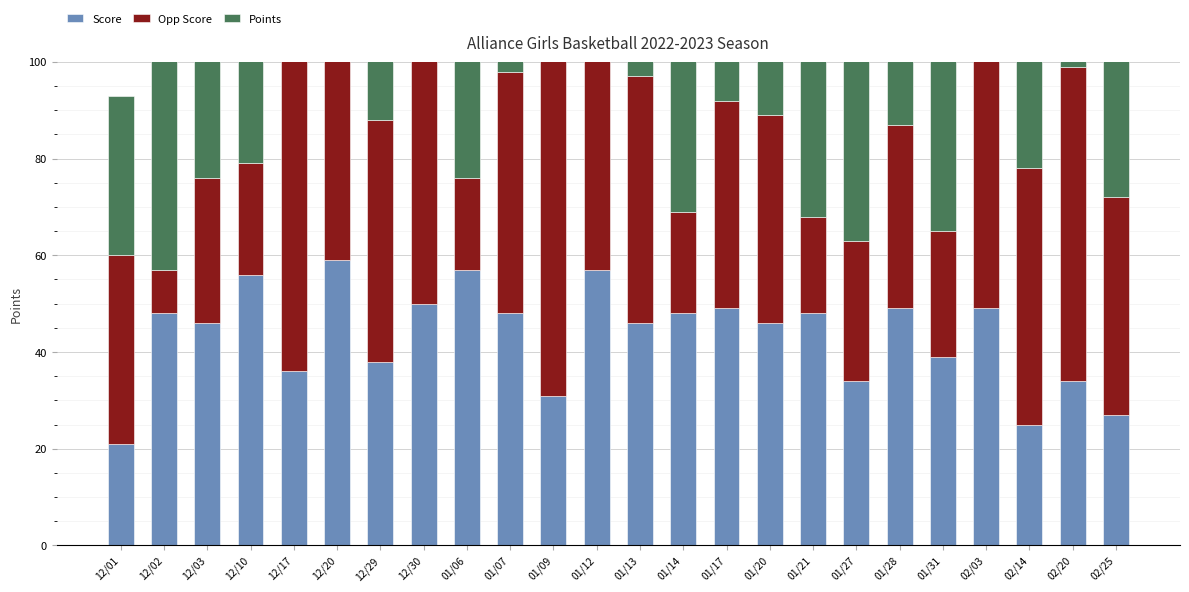

Reading right to left, extract all data points from this chart.

Score: 27	34	25	49	39	49	34	48	46	49	48	46	57	31	48	57	50	38	59	36	56	46	48	21
Opp Score: 45	65	53	58	26	38	29	20	43	43	21	51	71	75	50	19	64	50	52	70	23	30	9	39
Points: 39	39	39	39	44	43	44	41	47	50	41	33	39	39	33	41	33	36	47	39	44	44	44	33